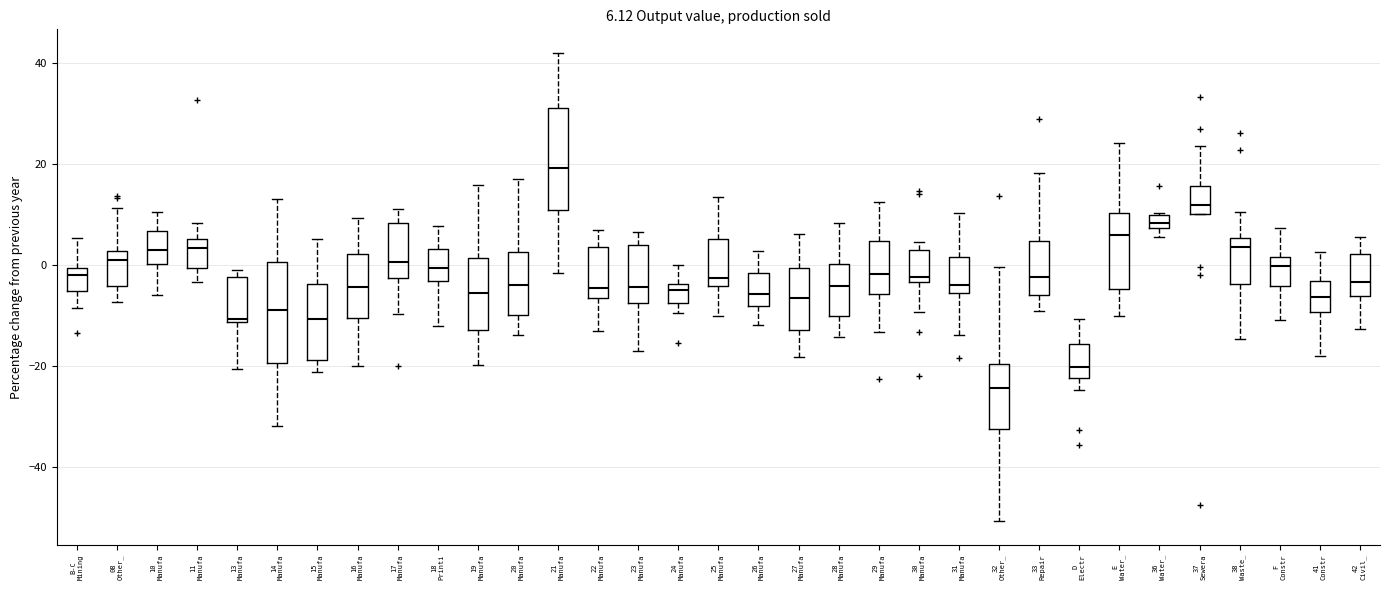

Which box's median line is the highest?

21 Manufa